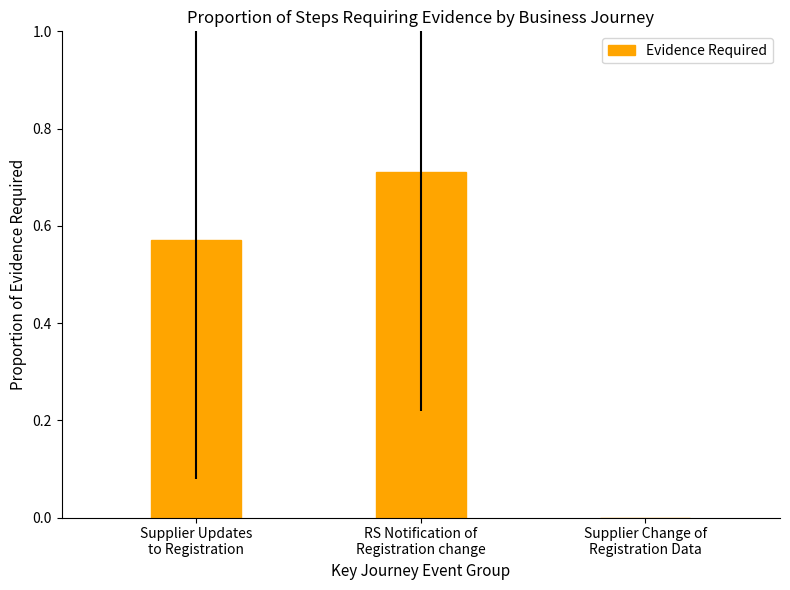

What is the sum of all values?

1.3